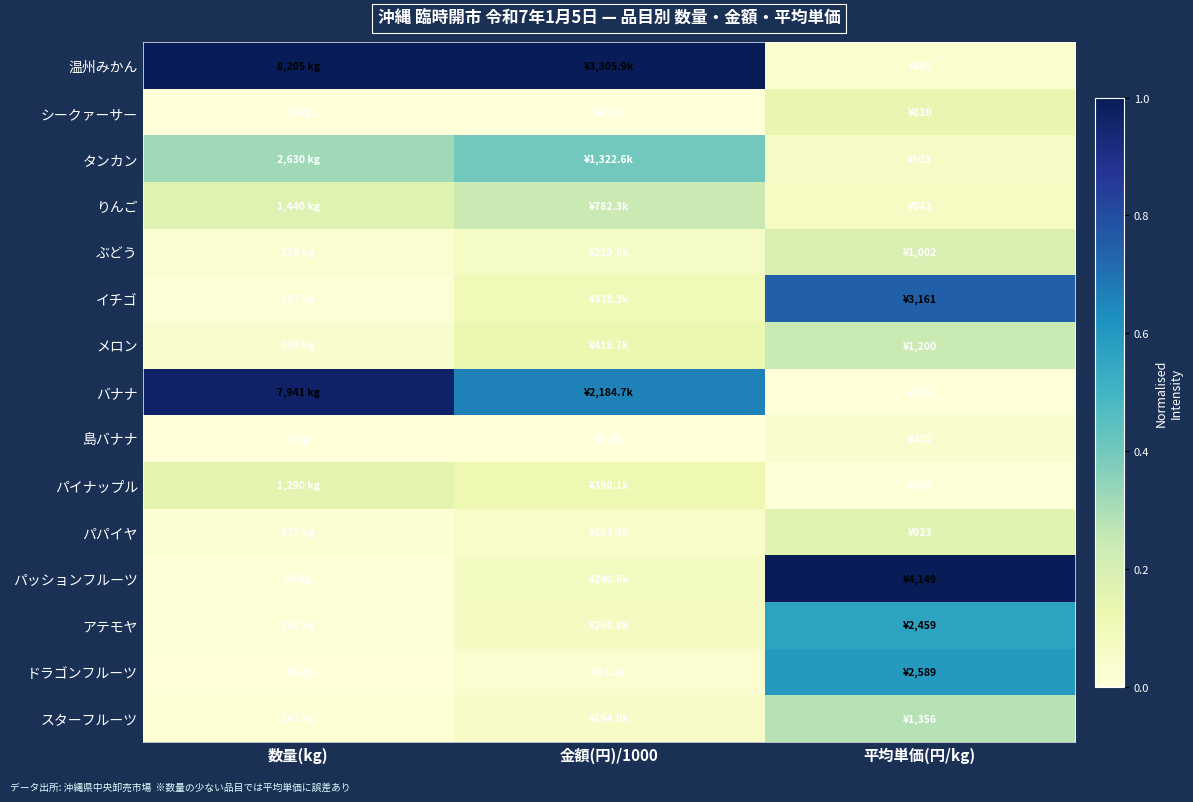

What is the spread (max minus min) of values at 平均単価(円/kg)?

1.0